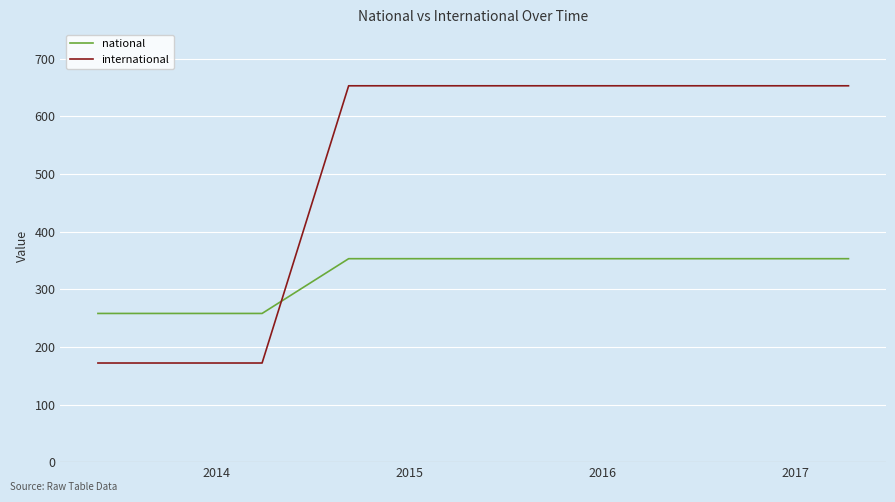

What is the difference between the maximum and minimum values in the national series?

95